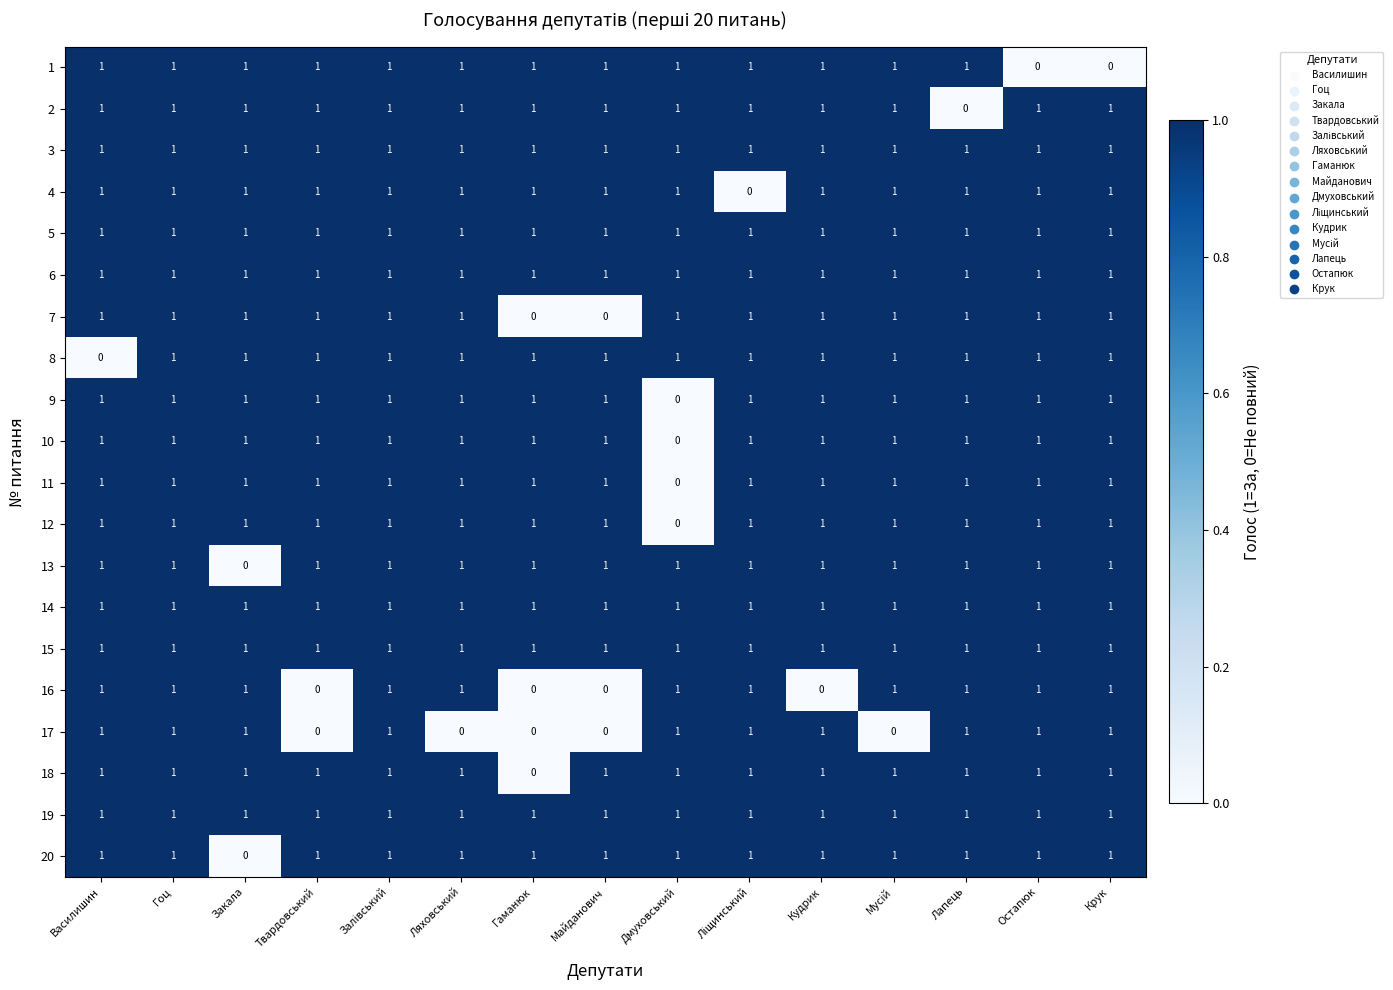

What is the spread (max minus min) of values at Лапець?

1